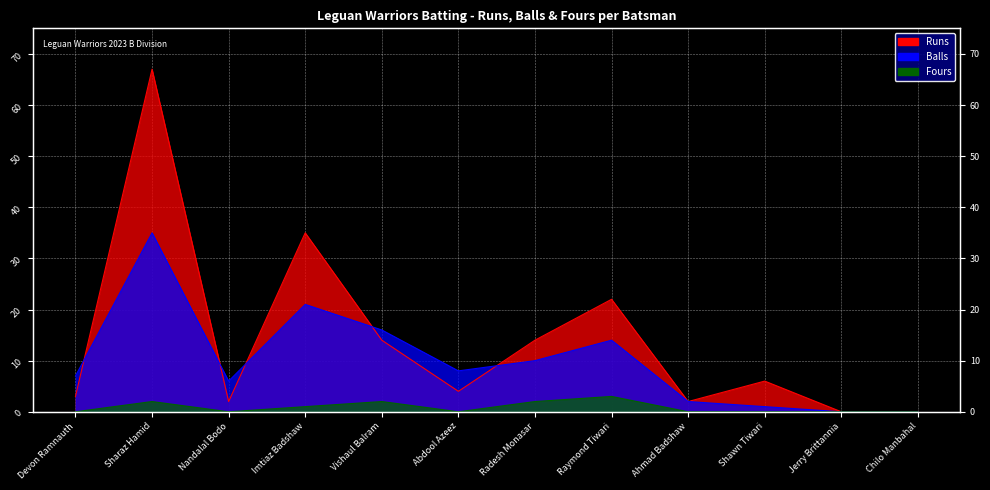

True or false: Fours has more than 0 interior local peaks.

True